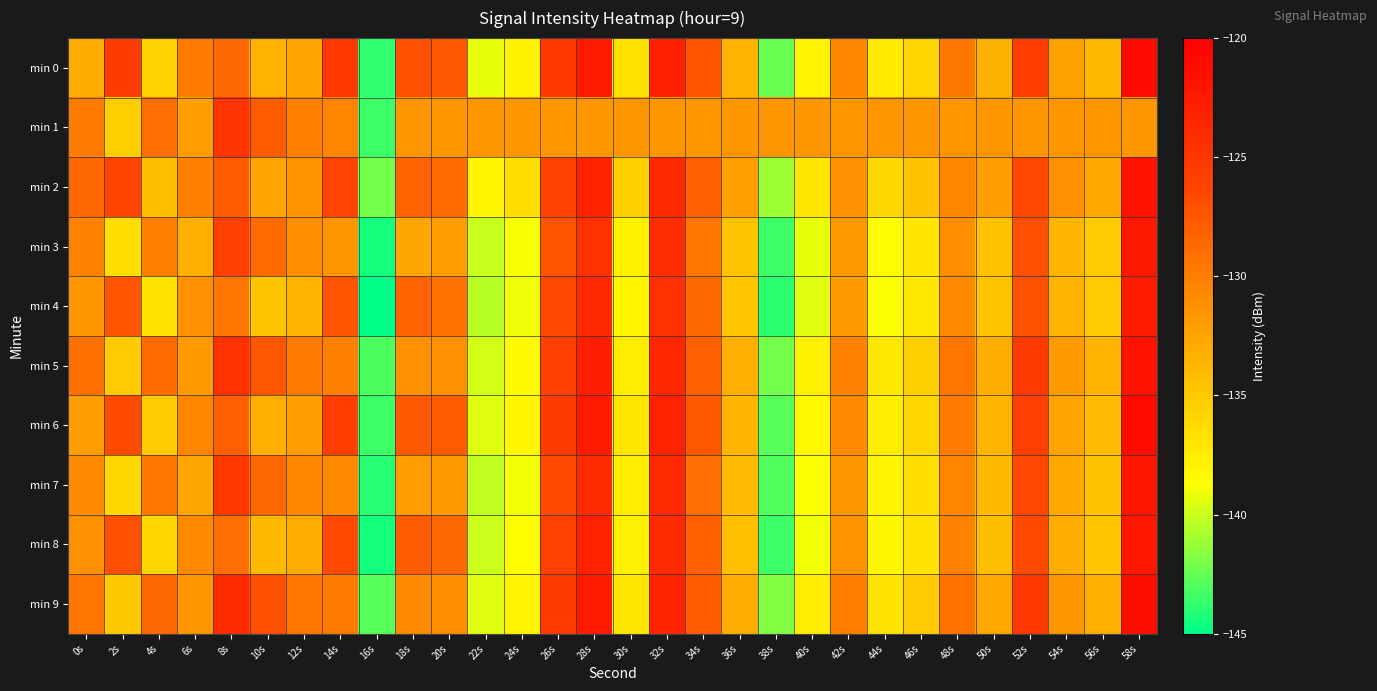

What is the difference between the highest and lowest values at 4s?

8.3